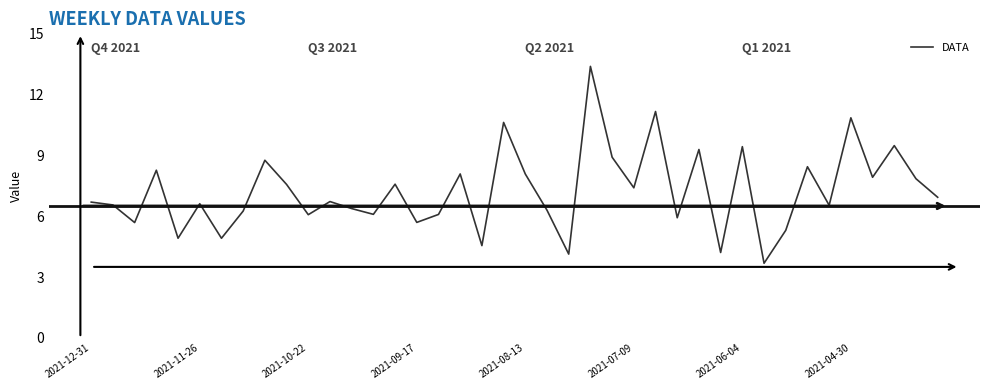

What is the minimum value shown in the chart?

3.7